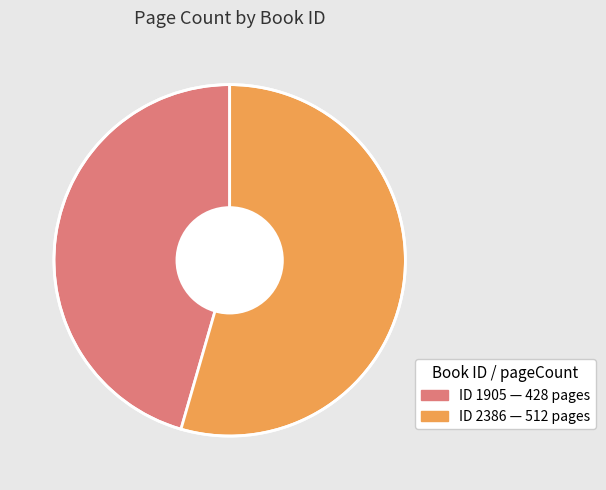

Is there a majority slice in this chart?

Yes